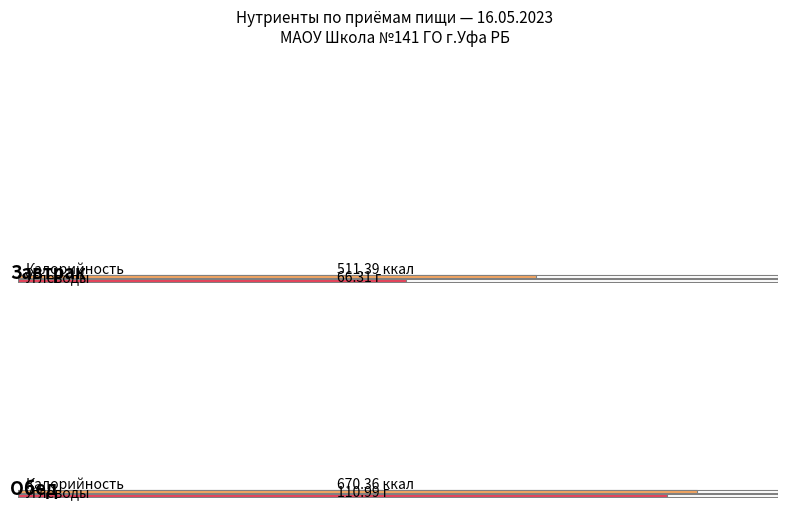

List the series in order of their peak value, highest first.

Калорийность, Углеводы, Белки, Жиры